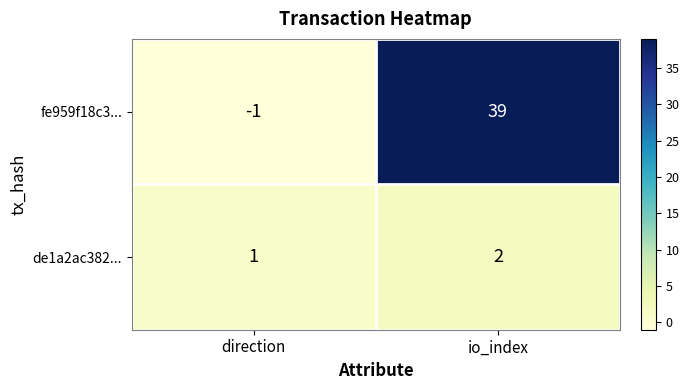

At which category is the sum across all series the highest?

io_index